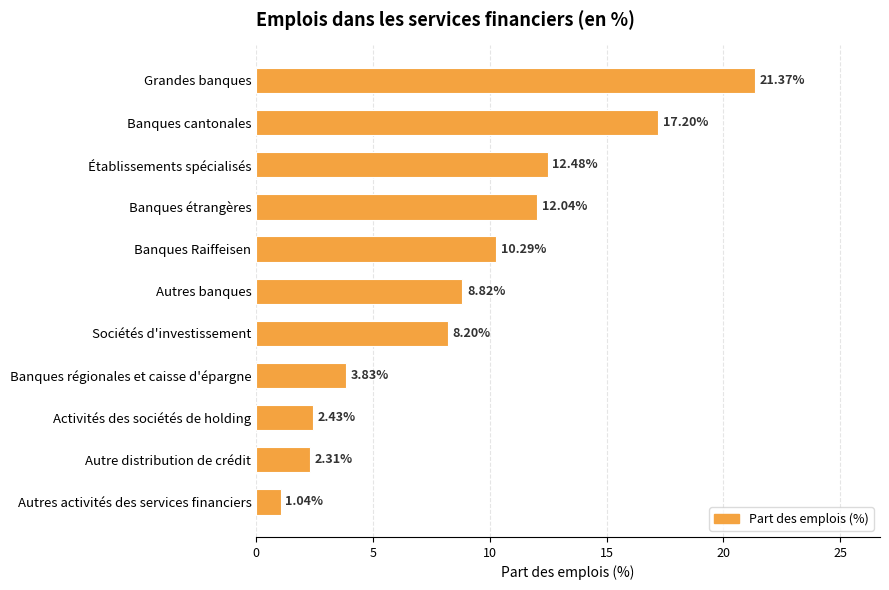

What is the difference between the maximum and minimum values?

20.3